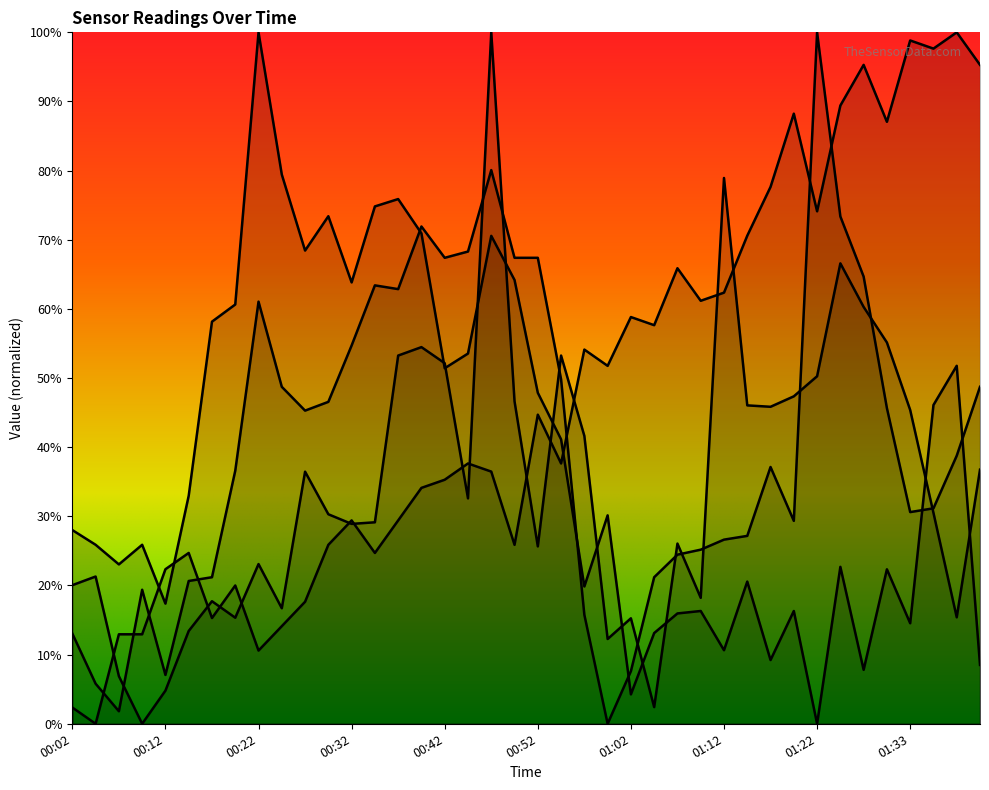

Reading left to right, extract all data points from this chart.

BME280_temperature: 00:02=2.4	00:04=0.0	00:07=12.9	00:09=12.9	00:12=22.4	00:14=24.7	00:17=15.3	00:19=20.0	00:22=10.6	00:24=14.1	00:27=17.6	00:29=25.9	00:32=29.4	00:34=24.7	00:37=29.4	00:39=34.1	00:42=35.3	00:44=37.6	00:47=36.5	00:50=25.9	00:52=44.7	00:55=37.6	00:57=54.1	01:00=51.8	01:02=58.8	01:05=57.6	01:07=65.9	01:10=61.2	01:12=62.4	01:15=70.6	01:17=77.6	01:20=88.2	01:22=74.1	01:25=89.4	01:27=95.3	01:30=87.1	01:33=98.8	01:35=97.6	01:38=100.0	01:40=95.3
BME280_humidity: 00:02=28.0	00:04=25.9	00:07=23.0	00:09=25.9	00:12=17.4	00:14=33.0	00:17=58.2	00:19=60.6	00:22=100.0	00:24=79.4	00:27=68.4	00:29=73.4	00:32=63.8	00:34=74.8	00:37=75.9	00:39=70.9	00:42=51.4	00:44=53.5	00:47=70.6	00:50=64.2	00:52=47.9	00:55=41.1	00:57=19.9	01:00=30.1	01:02=4.3	01:05=13.1	01:07=16.0	01:10=16.3	01:12=10.6	01:15=20.6	01:17=9.2	01:20=16.3	01:22=0.0	01:25=22.7	01:27=7.8	01:30=22.3	01:33=14.5	01:35=46.1	01:38=51.8	01:40=8.5
SDS_P1: 00:02=20.0	00:04=21.3	00:07=6.9	00:09=0.0	00:12=4.8	00:14=13.4	00:17=17.7	00:19=15.3	00:22=23.1	00:24=16.7	00:27=36.5	00:29=30.3	00:32=28.9	00:34=29.1	00:37=53.3	00:39=54.5	00:42=52.1	00:44=32.6	00:47=100.0	00:50=46.6	00:52=25.7	00:55=53.3	00:57=41.6	01:00=12.3	01:02=15.3	01:05=2.4	01:07=26.1	01:10=18.2	01:12=78.9	01:15=46.0	01:17=45.8	01:20=47.4	01:22=50.3	01:25=66.6	01:27=60.3	01:30=55.1	01:33=45.4	01:35=30.5	01:38=15.4	01:40=36.8
SDS_P2: 00:02=13.0	00:04=5.8	00:07=1.8	00:09=19.4	00:12=7.1	00:14=20.7	00:17=21.2	00:19=36.6	00:22=61.1	00:24=48.7	00:27=45.3	00:29=46.6	00:32=54.7	00:34=63.4	00:37=62.9	00:39=71.9	00:42=67.4	00:44=68.3	00:47=80.1	00:50=67.4	00:52=67.4	00:55=49.8	00:57=15.8	01:00=0.0	01:02=7.6	01:05=21.2	01:07=24.5	01:10=25.2	01:12=26.6	01:15=27.2	01:17=37.1	01:20=29.3	01:22=100.0	01:25=73.4	01:27=64.7	01:30=45.7	01:33=30.6	01:35=31.2	01:38=38.8	01:40=48.7